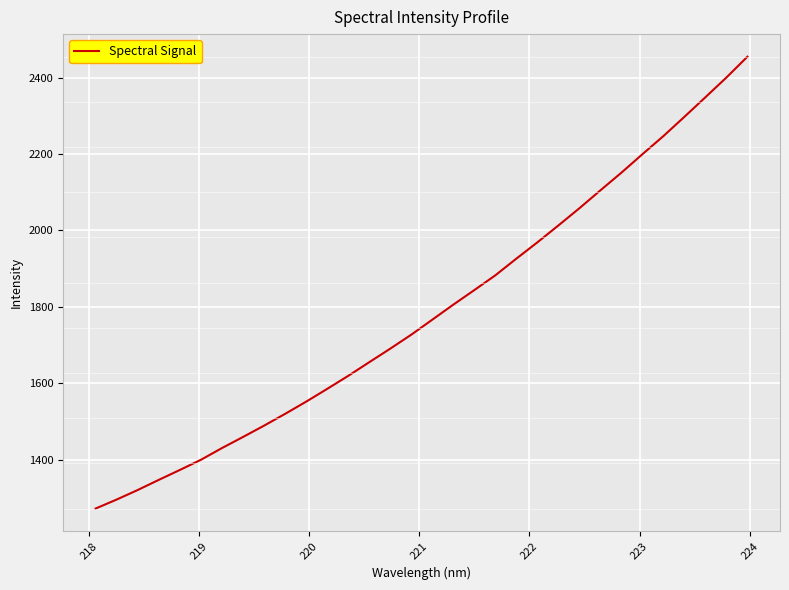

What is the minimum value shown in the chart?

1271.8